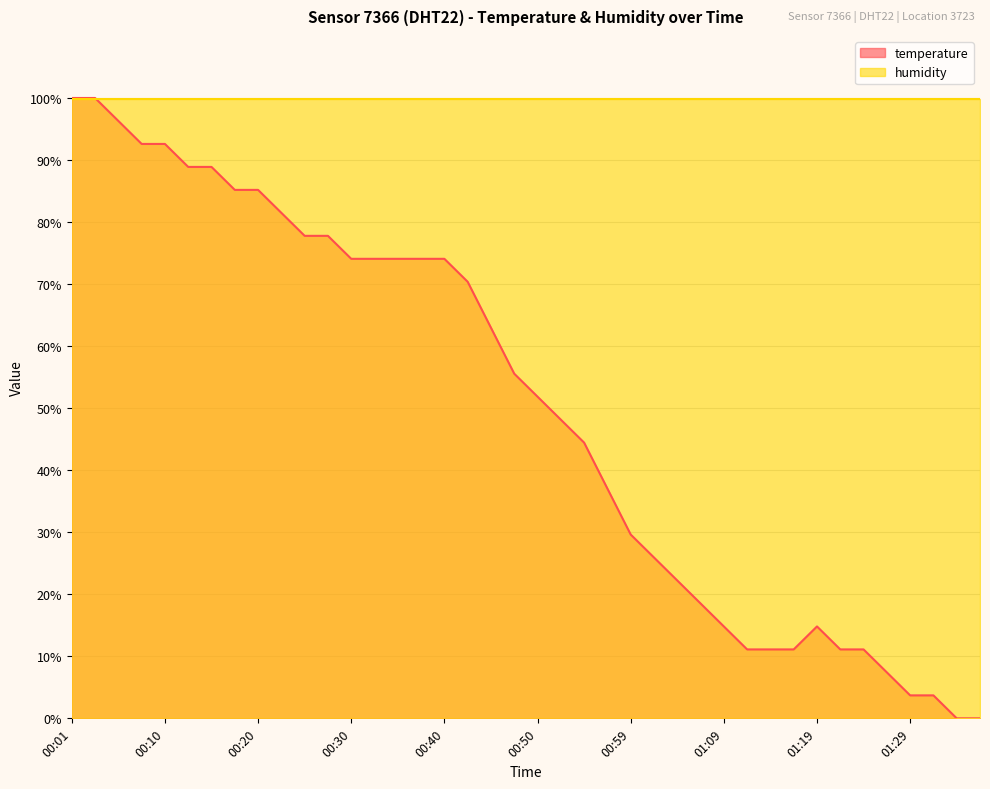

Reading right to left, what are all the values shown in this chart?

01:36=0.0	01:34=0.0	01:31=3.7	01:29=3.7	01:26=7.4	01:24=11.1	01:22=11.1	01:19=14.8	01:17=11.1	01:14=11.1	01:12=11.1	01:09=14.8	01:07=18.5	01:04=22.2	01:02=25.9	00:59=29.6	00:57=37.0	00:55=44.4	00:52=48.1	00:50=51.9	00:47=55.6	00:45=63.0	00:42=70.4	00:40=74.1	00:37=74.1	00:35=74.1	00:32=74.1	00:30=74.1	00:28=77.8	00:25=77.8	00:23=81.5	00:20=85.2	00:18=85.2	00:15=88.9	00:13=88.9	00:10=92.6	00:08=92.6	00:05=96.3	00:03=100.0	00:01=100.0